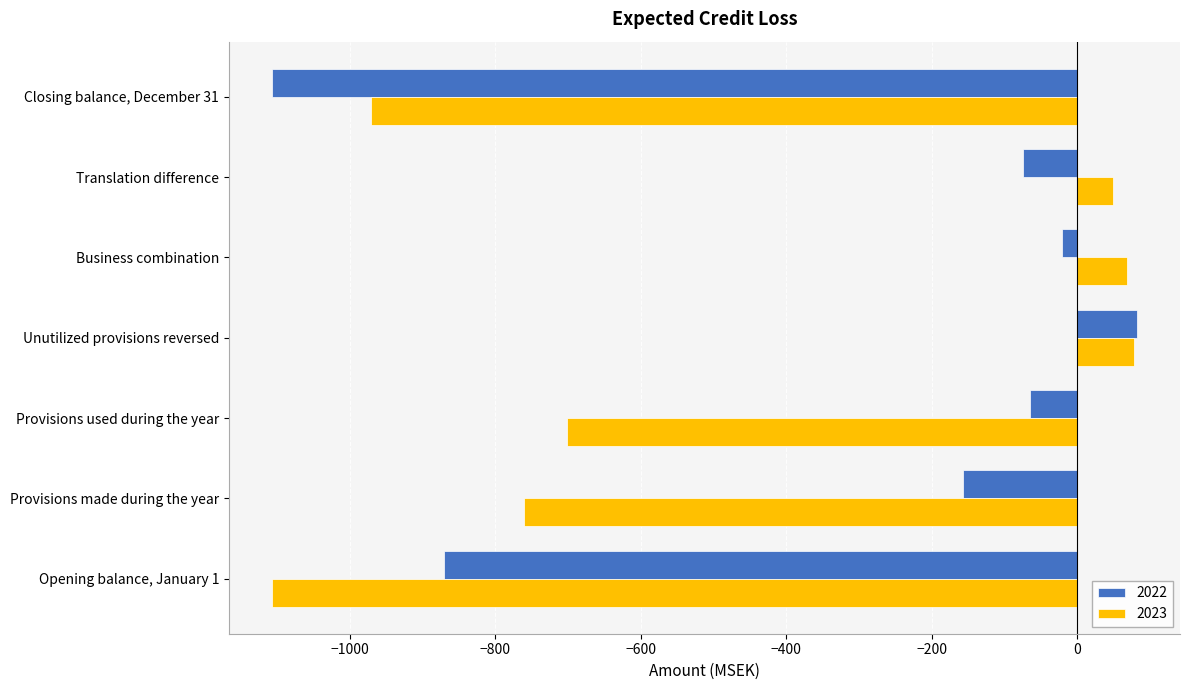

Between Provisions used during the year and Closing balance, December 31, which series saw the biggest shift?

2022